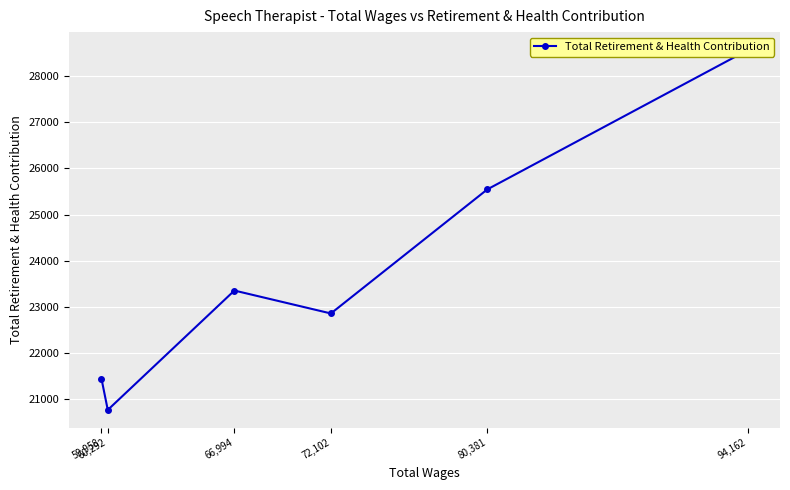

The chart shows a value of 22859 at 72,102. True or false?

True